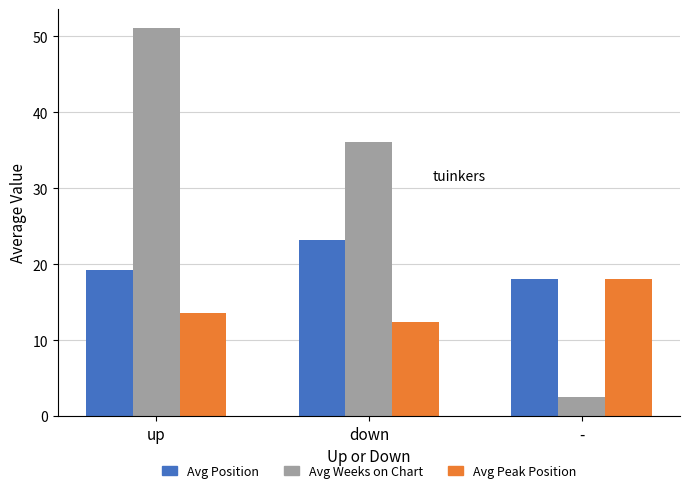

Count the number of data series in this chart.

3